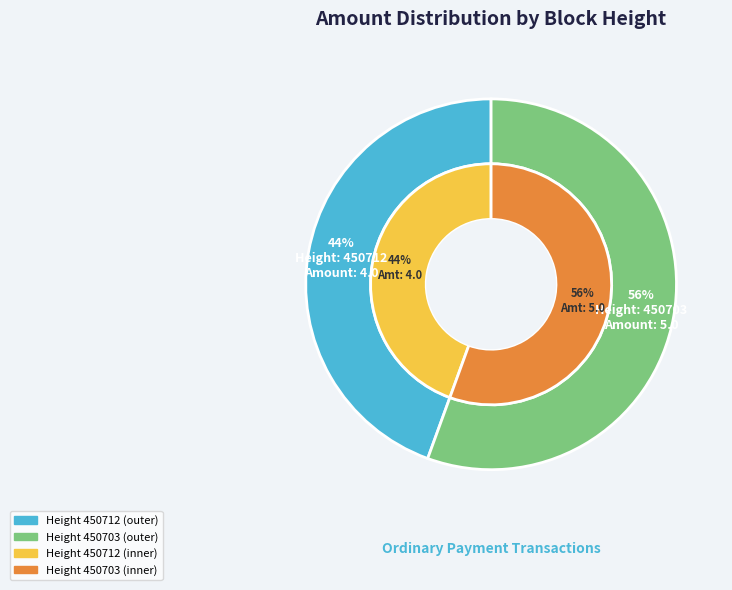

To the nearest percent, what portion does 450703 represent?

56%